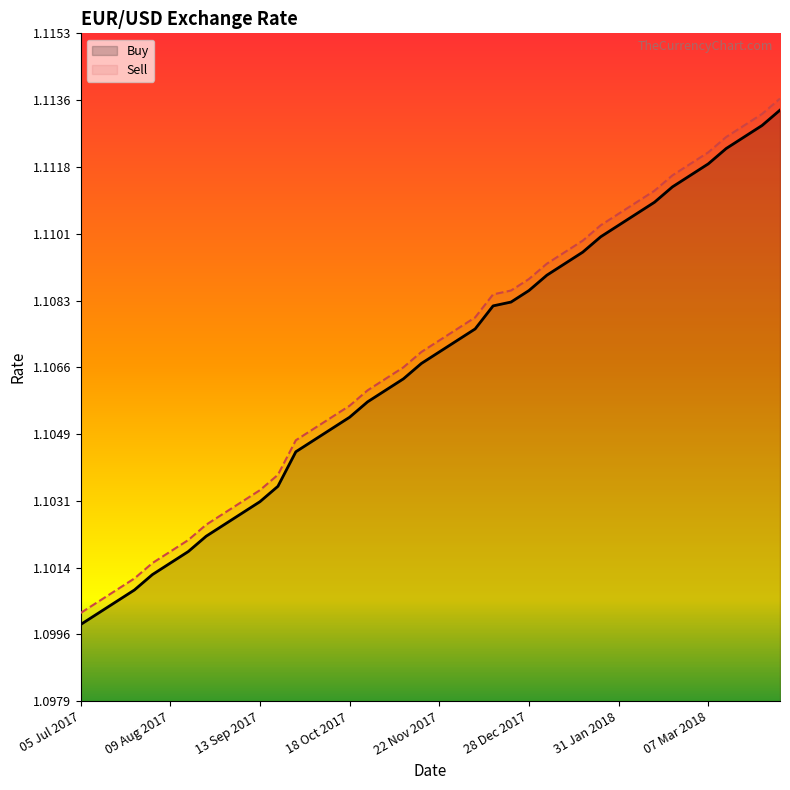

What position from the right is 14 Feb 2018?

8